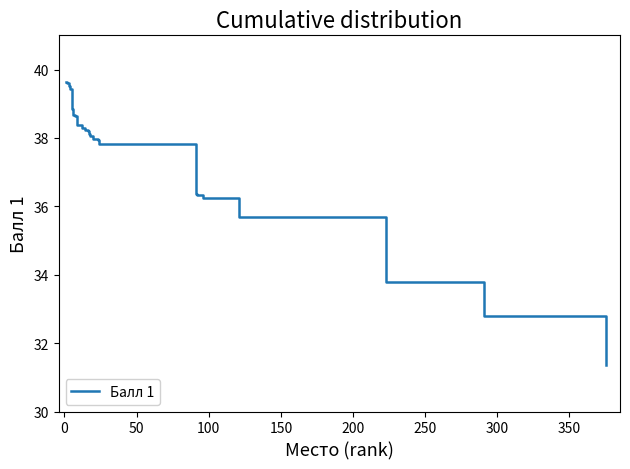

What is the maximum value shown in the chart?

39.6